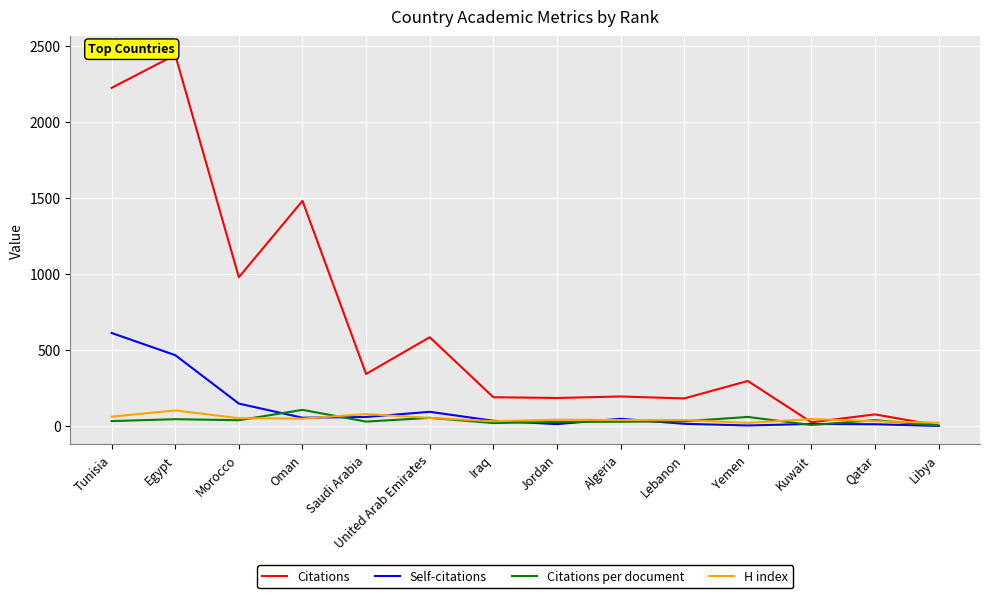

What is the sum of the Citations per document values at Libya and Yemen?

61.2